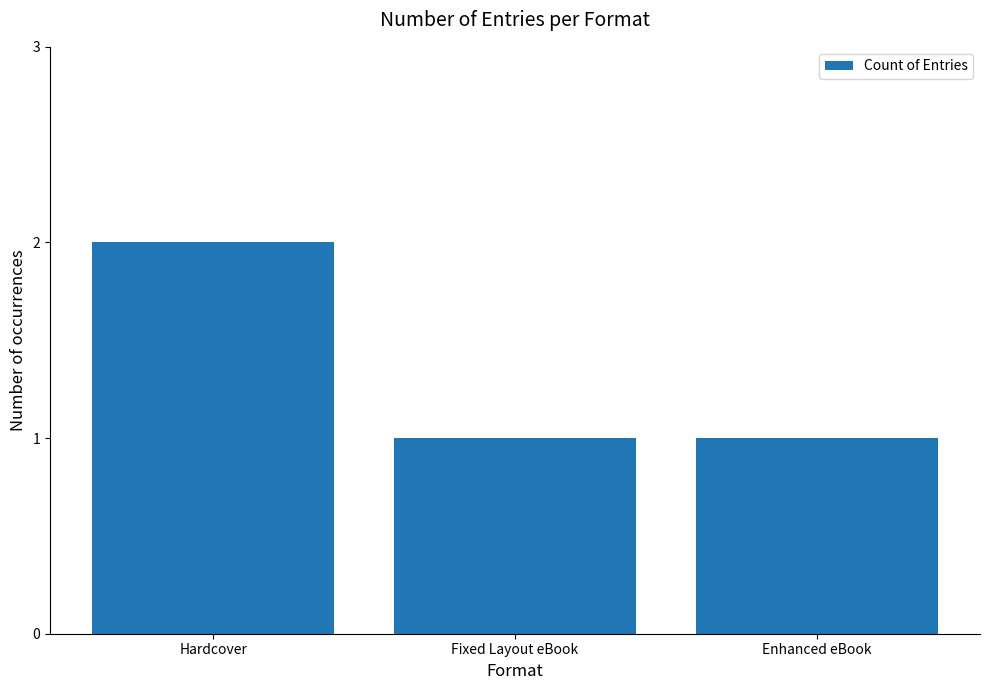

What is the label of the 2nd bar from the right?

Fixed Layout eBook